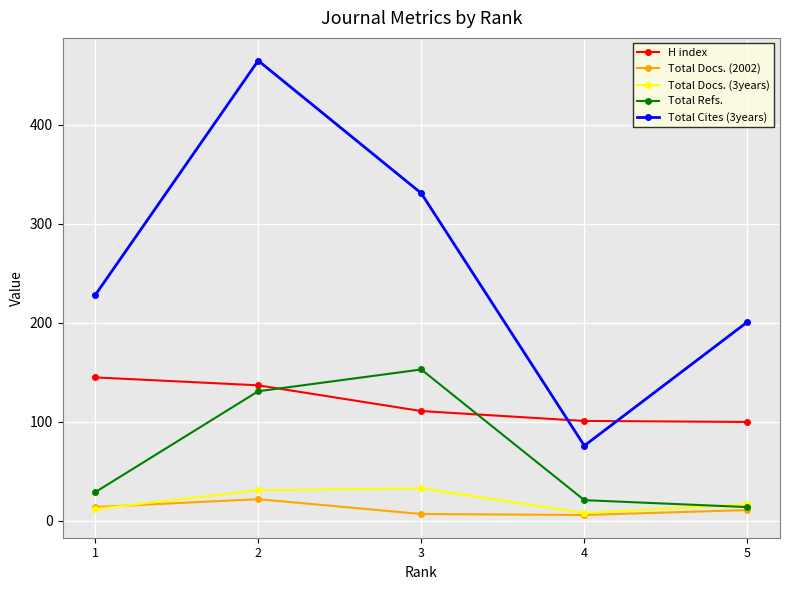

At which category does Total Docs. (2002) reach its first local peak?

2